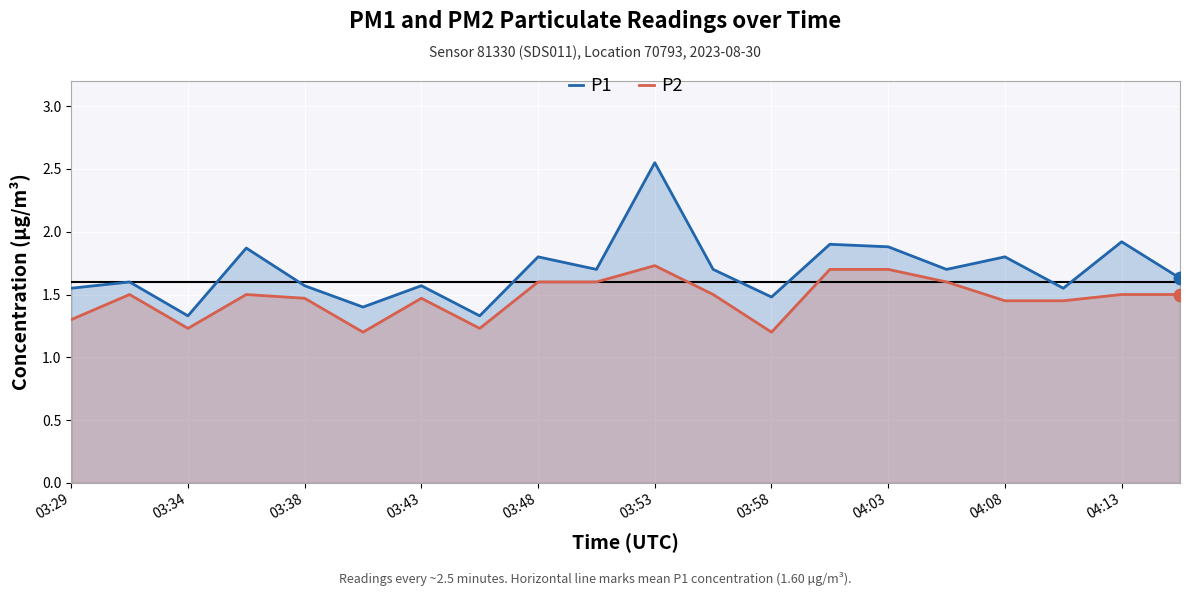

At which category is the sum across all series the highest?

03:53